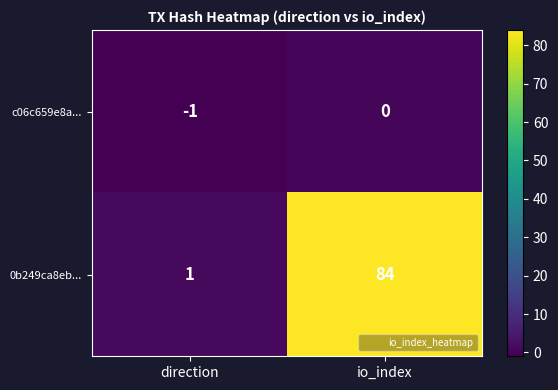

Which category has the highest value across all series?

io_index